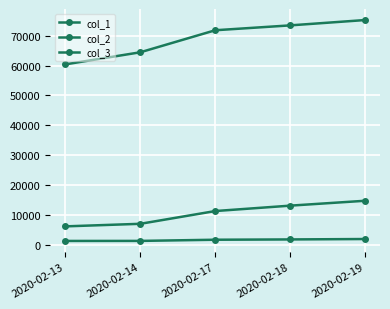

How many lines are shown in the chart?

3